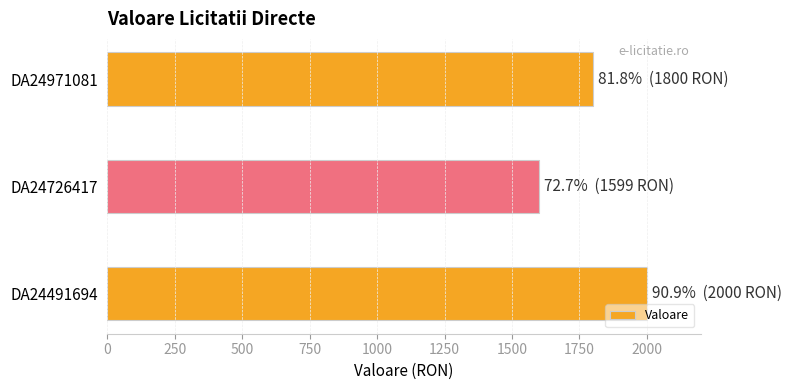

What is the change in value from DA24971081 to DA24726417?

-201